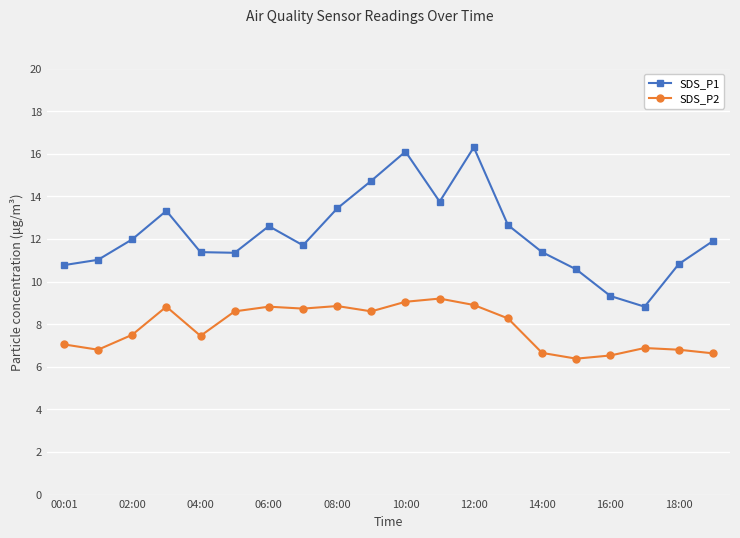

How many distinct data groups are displayed?

2